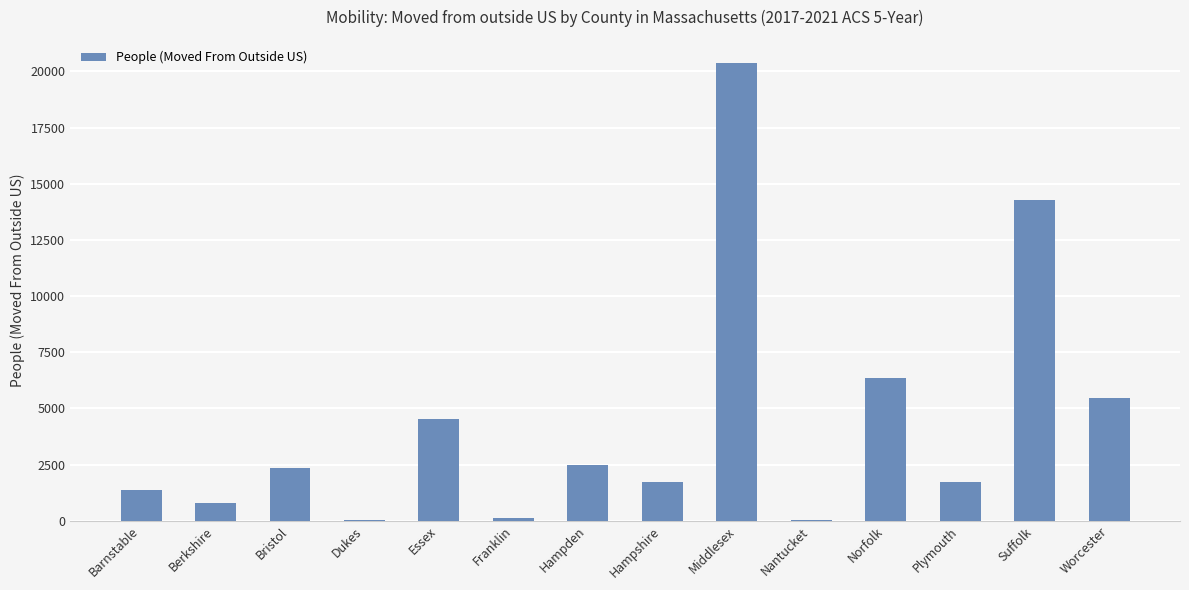

The value at Barnstable is 2059. True or false?

False